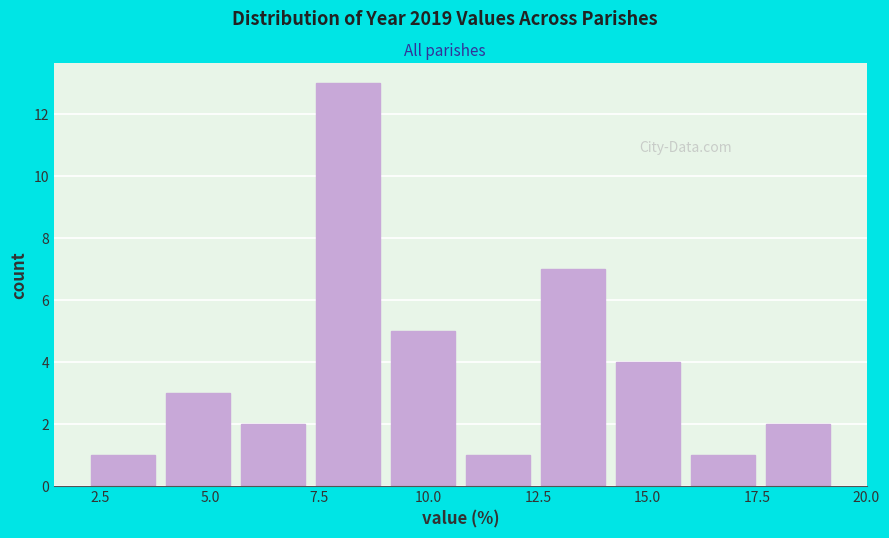

Read against the x-axis, roughly where is the centre of the tallest bar?

8.0